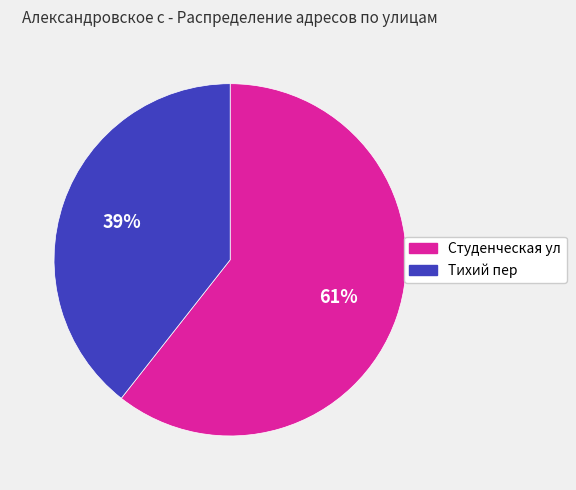

Rank the categories by value from lowest to highest.

Тихий пер, Студенческая ул